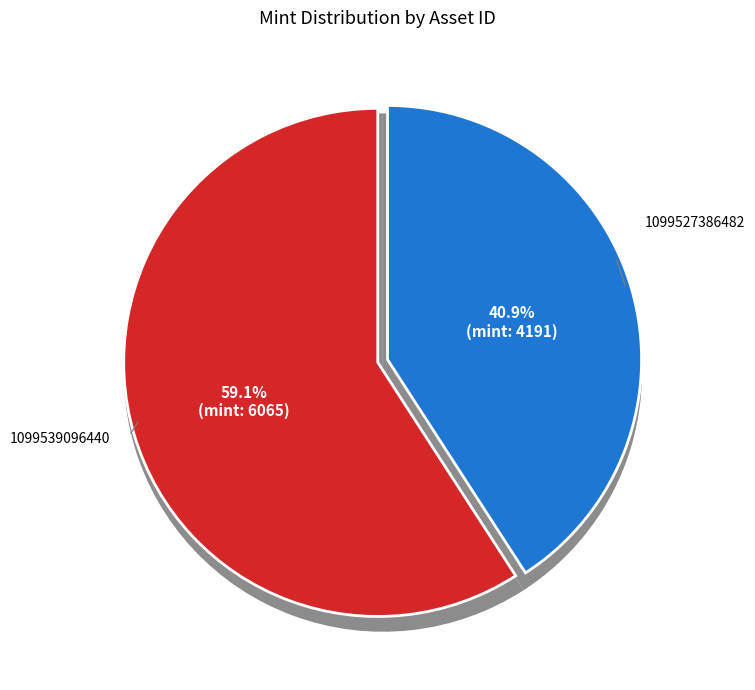

Is it true that 1099539096440 is 47% of the pie?

False